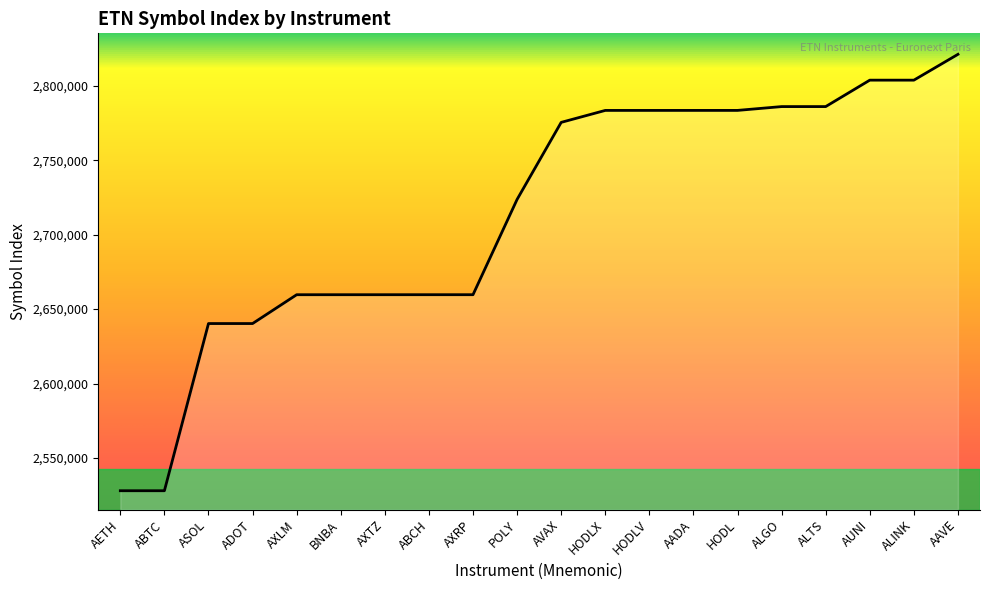

True or false: the data shows 2659672 at AXLM.

True